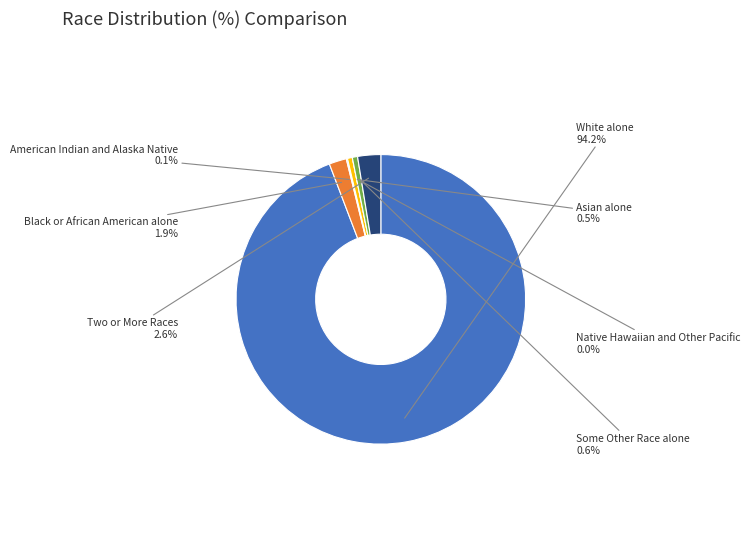

What percentage do Native Hawaiian and Other Pacific and Black or African American alone together represent?

1.9%